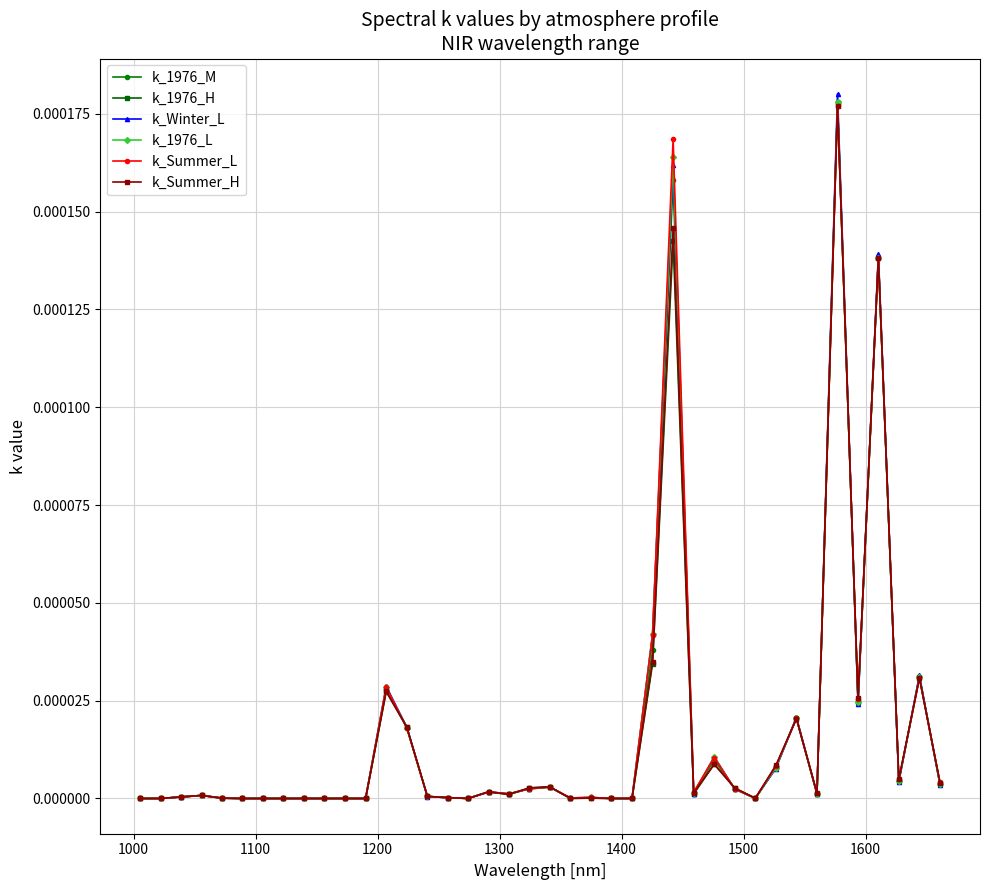

How many lines are shown in the chart?

6